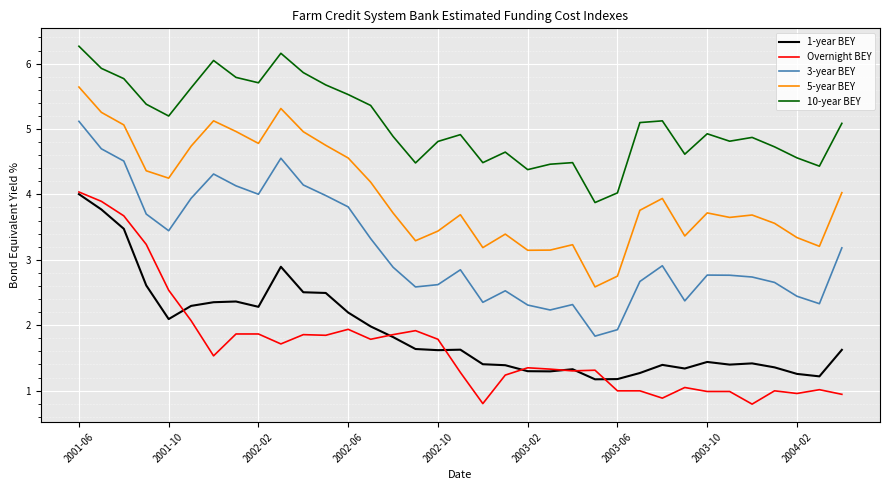

What is the maximum value for 10-year BEY?

6.3